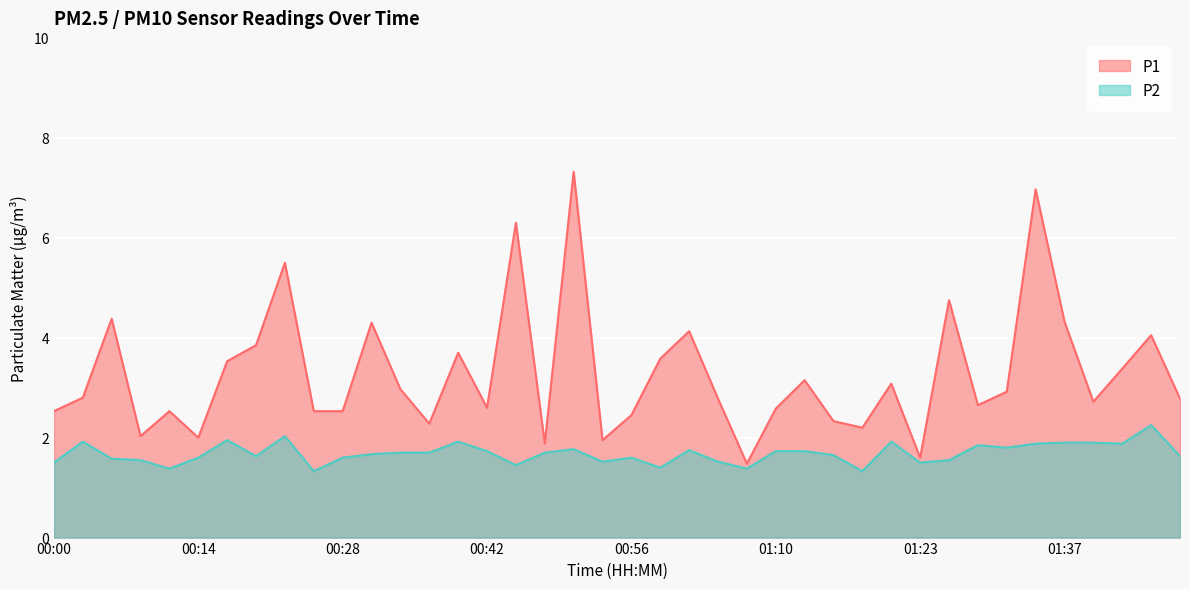

What is the highest value of the P1 series?

7.3